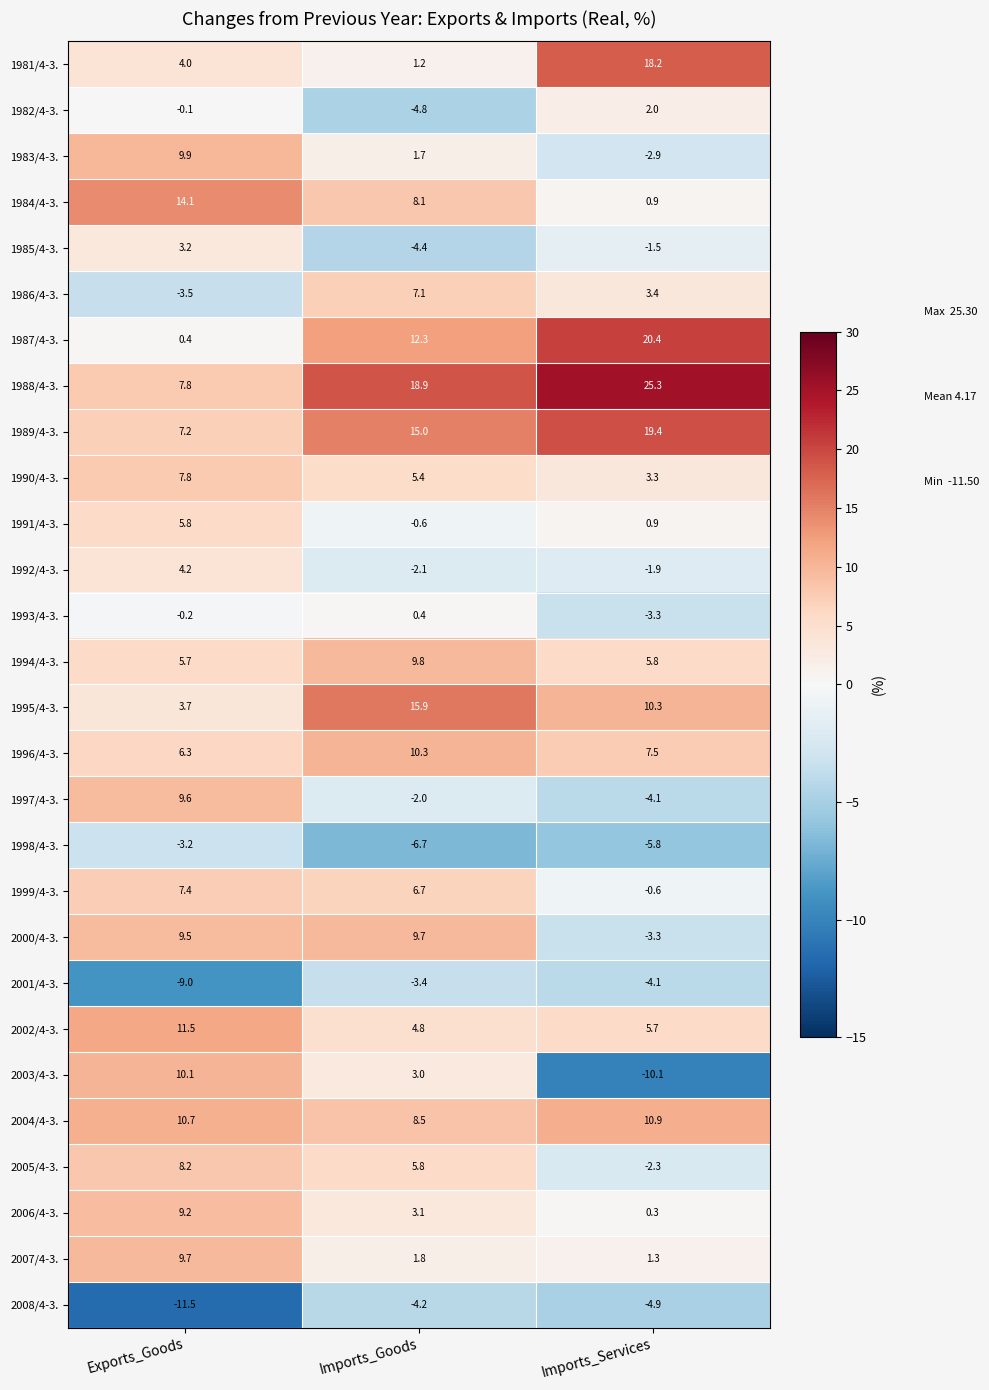

What is the total value across all series at Exports_Goods?

138.5